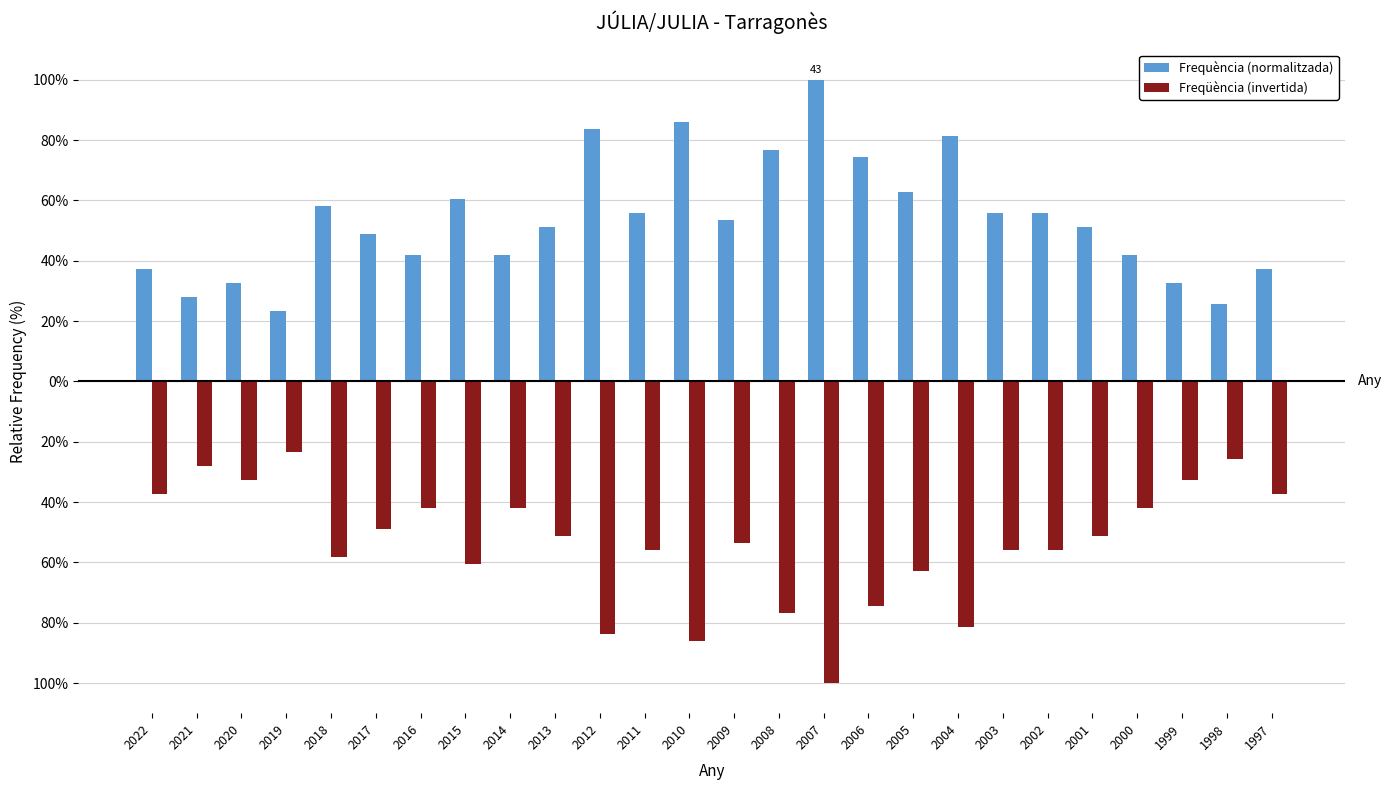

Reading left to right, list all the values displayed in this chart.

Frequència (normalitzada): 37.2	27.9	32.6	23.3	58.1	48.8	41.9	60.5	41.9	51.2	83.7	55.8	86.0	53.5	76.7	100.0	74.4	62.8	81.4	55.8	55.8	51.2	41.9	32.6	25.6	37.2
Freqüència (invertida): -37.2	-27.9	-32.6	-23.3	-58.1	-48.8	-41.9	-60.5	-41.9	-51.2	-83.7	-55.8	-86.0	-53.5	-76.7	-100.0	-74.4	-62.8	-81.4	-55.8	-55.8	-51.2	-41.9	-32.6	-25.6	-37.2